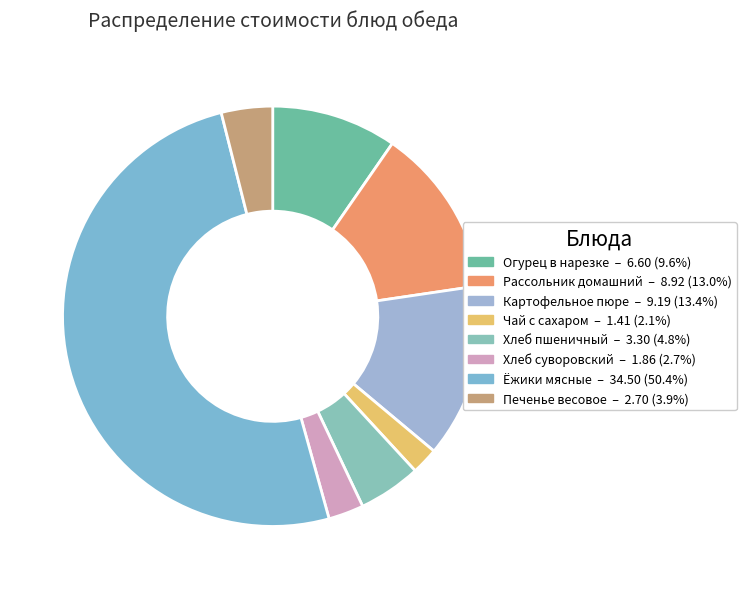

To the nearest percent, what percentage of the pie is Рассольник домашний?

13%